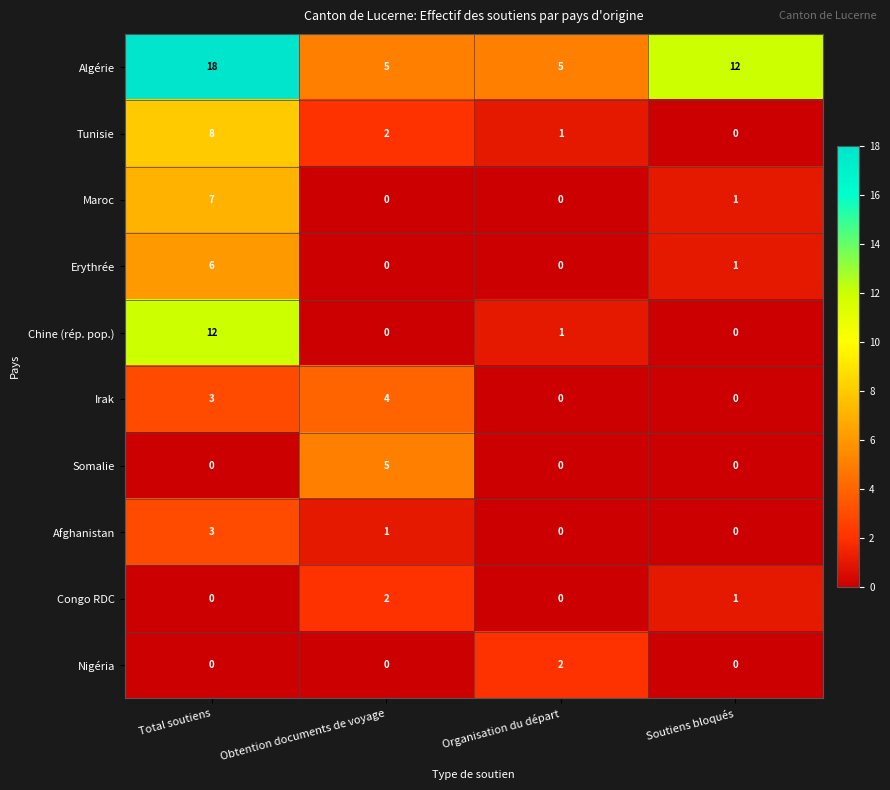

Which series has the largest total across all categories?

Algérie